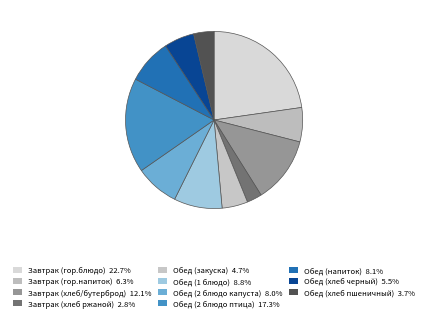

Combined, do Обед (хлеб пшеничный) and Завтрак (хлеб/бутерброд) account for over 50%?

No